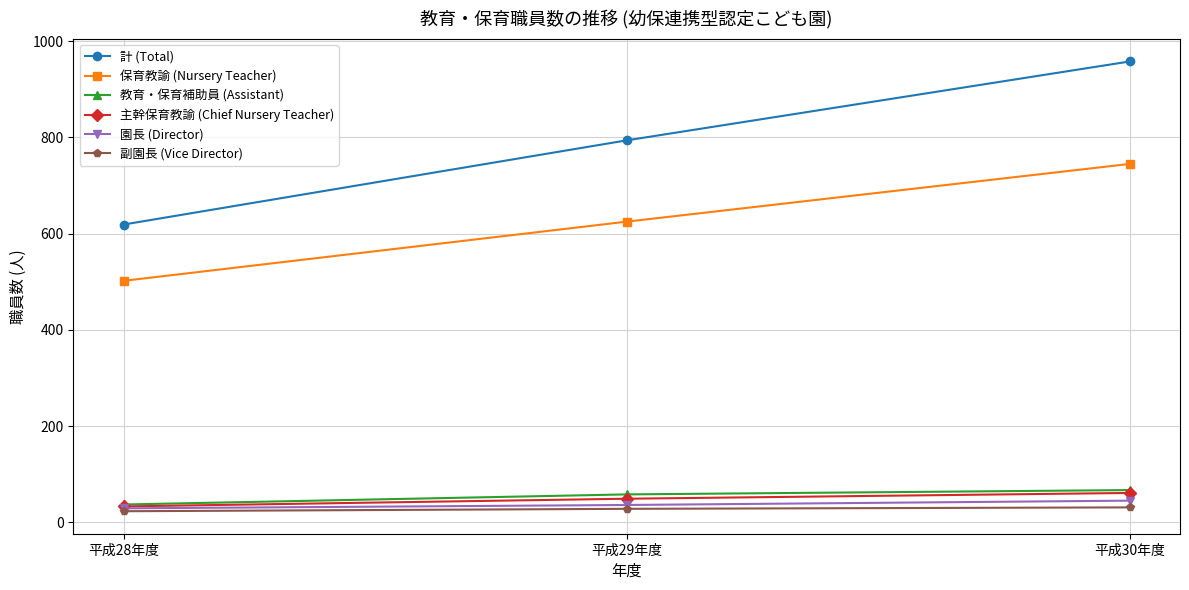

List the labels in order of 保育教諭 (Nursery Teacher) value, smallest first.

平成28年度, 平成29年度, 平成30年度